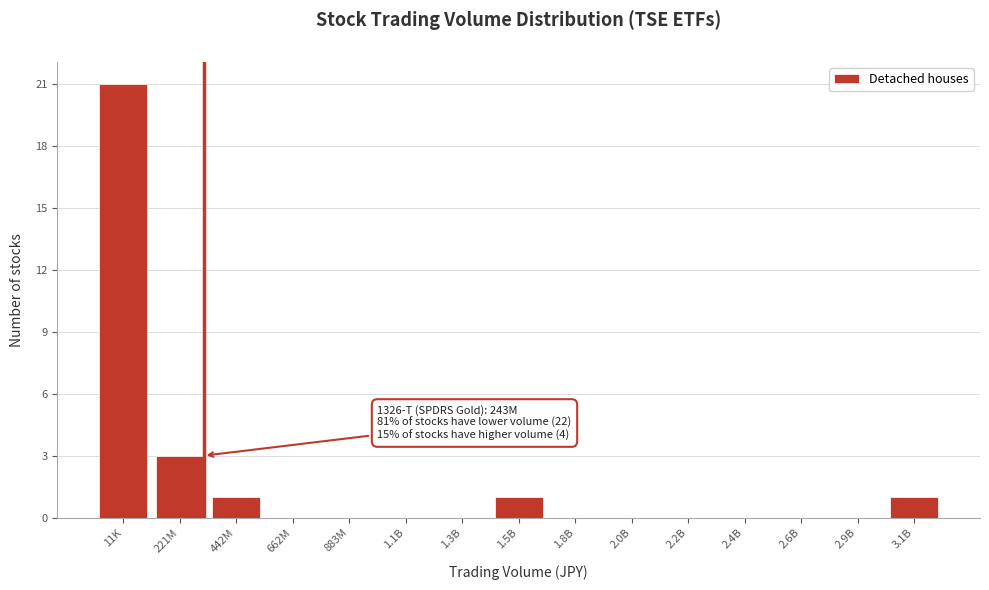

Reading right to left, list all the values displayed in this chart.

3.1B=1	2.9B=0	2.6B=0	2.4B=0	2.2B=0	2.0B=0	1.8B=0	1.5B=1	1.3B=0	1.1B=0	883M=0	662M=0	442M=1	221M=3	11K=21